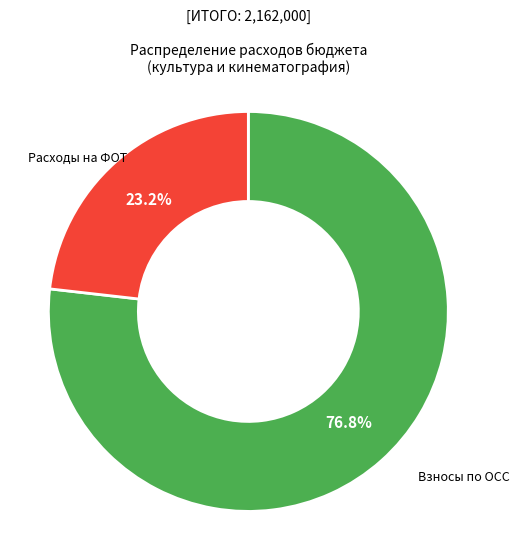

Is there a majority slice in this chart?

Yes